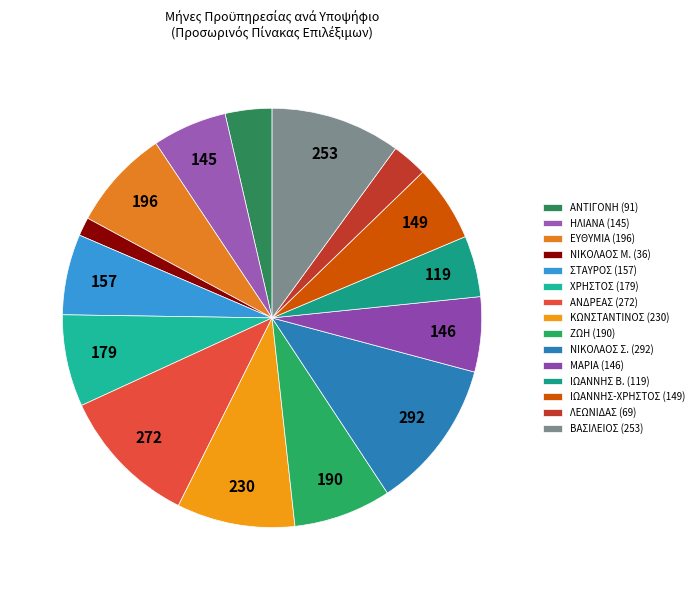

Which slice is the largest?

ΝΙΚΟΛΑΟΣ Σ. (292)